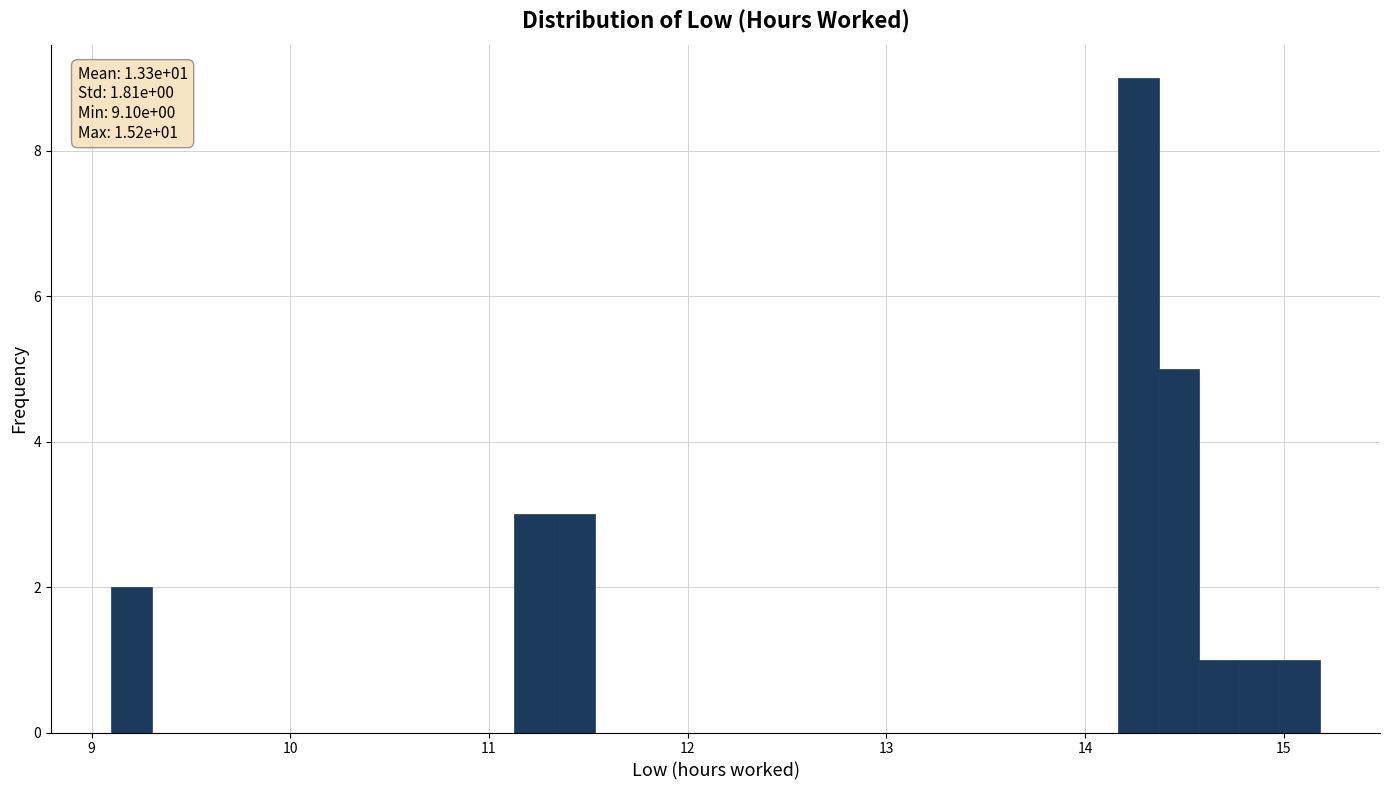

Around what value on the x-axis is the tallest bar? Give the approximate position of its centre, as read against the axis.

14.3